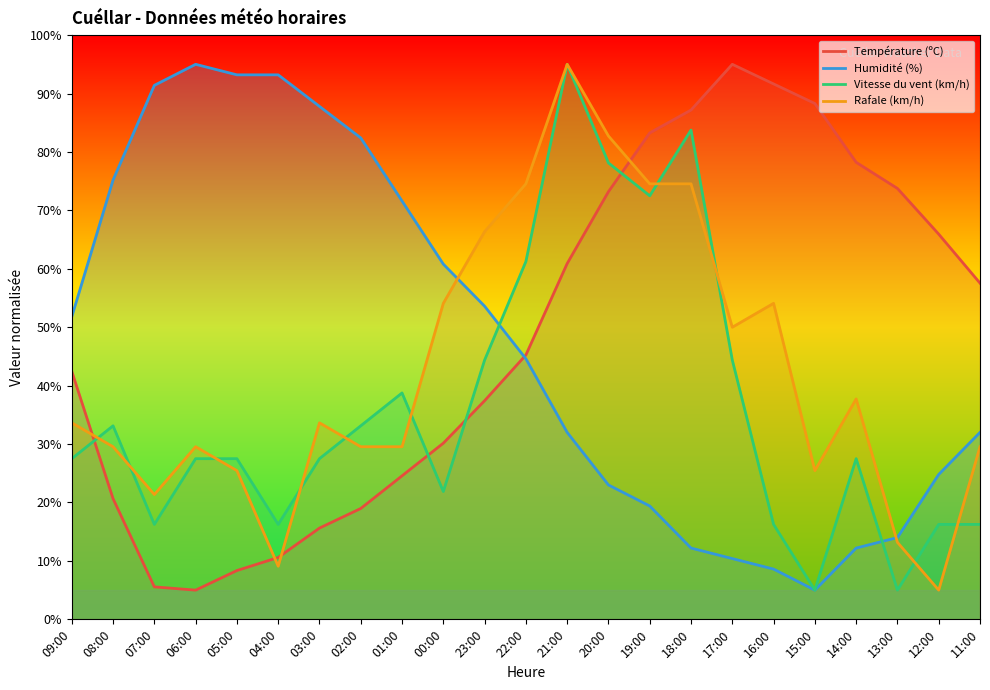

How many intersections are there between Température (ºC) and Vitesse du vent (km/h)?

4